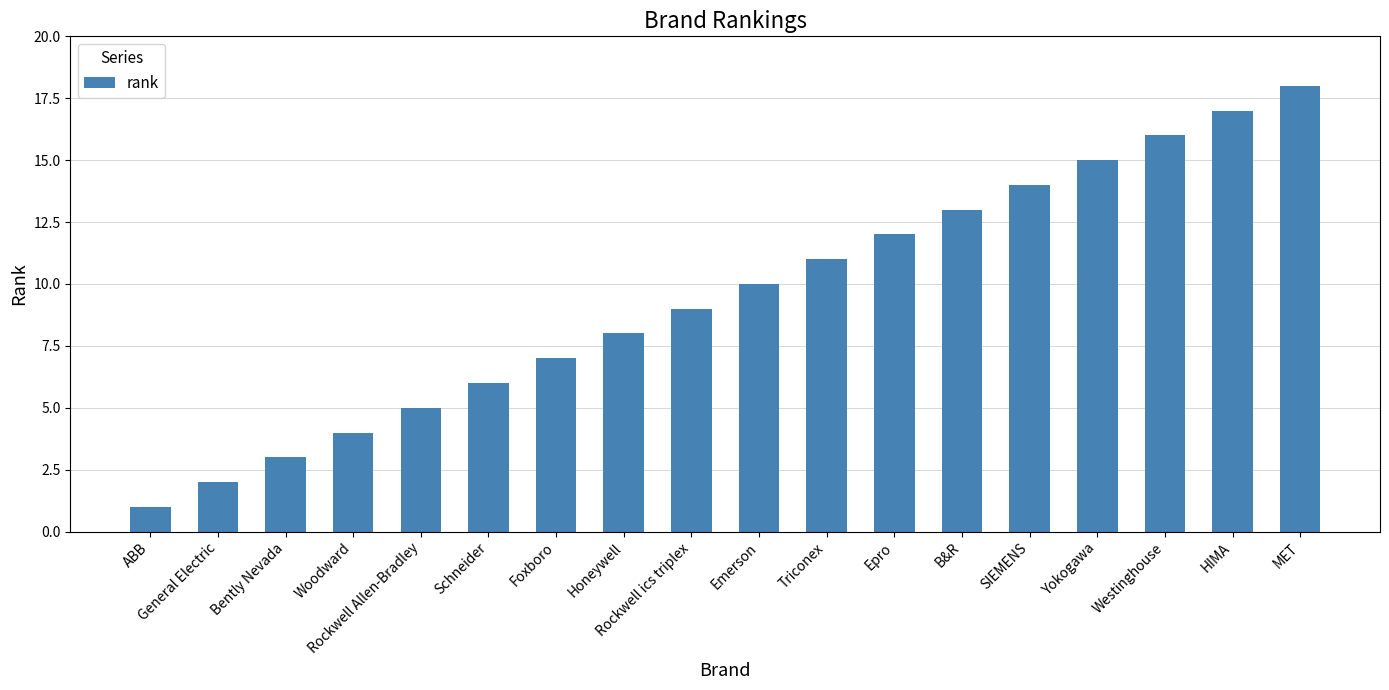

Reading left to right, list all the values displayed in this chart.

ABB=1	General Electric=2	Bently Nevada=3	Woodward=4	Rockwell Allen-Bradley=5	Schneider=6	Foxboro=7	Honeywell=8	Rockwell ics triplex=9	Emerson=10	Triconex=11	Epro=12	B&R=13	SIEMENS=14	Yokogawa=15	Westinghouse=16	HIMA=17	MET=18